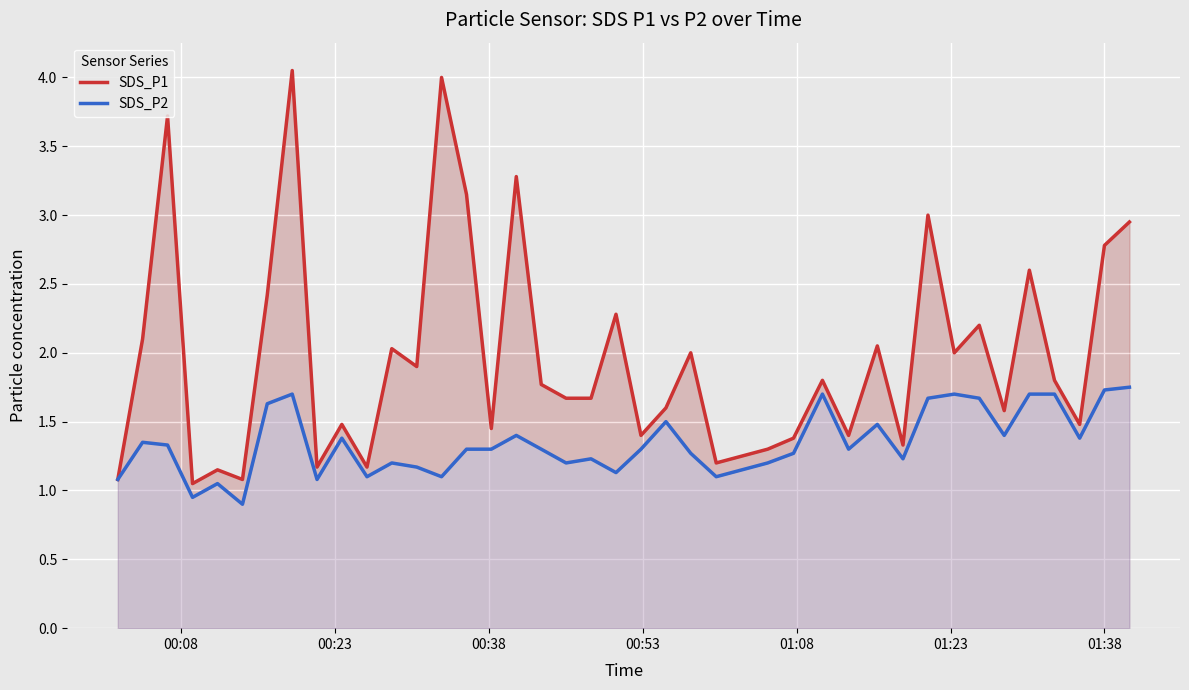

In SDS_P2, how many points are lower than both neighbors (excluding endpoints)?

12